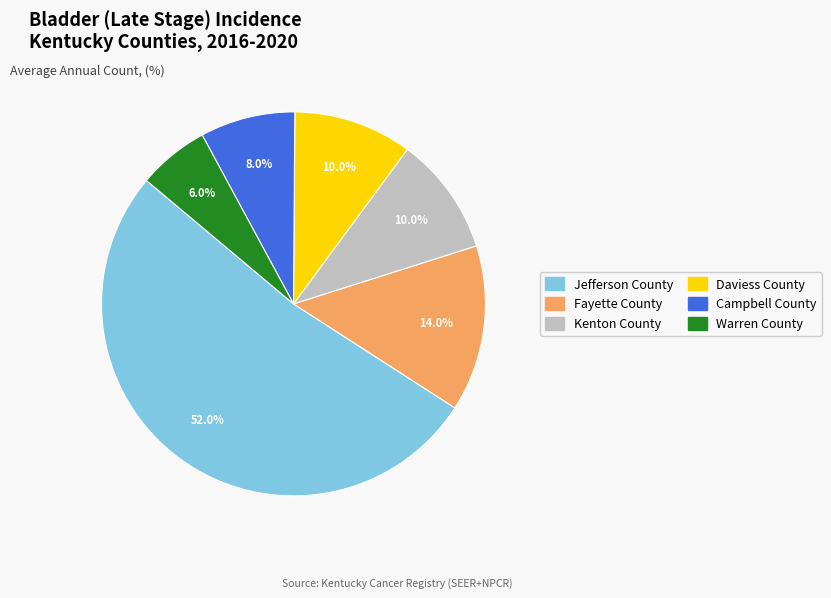

What portion of the pie excludes Warren County?

94.0%